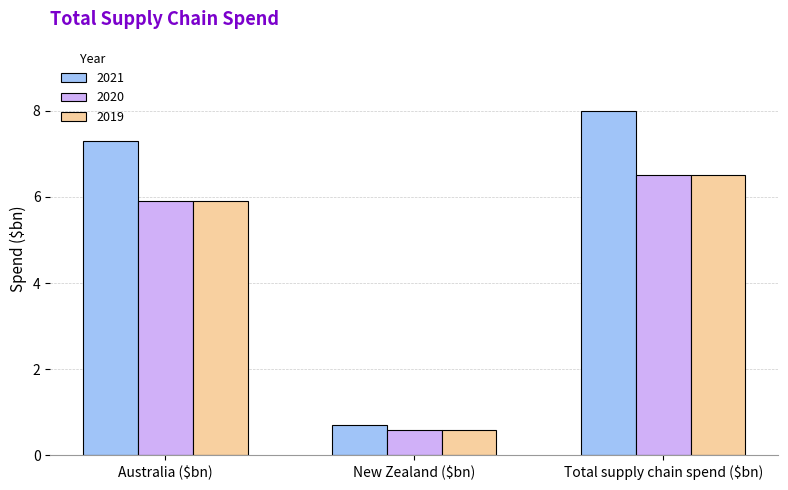

What is the sum of all 2020 values?

13.0